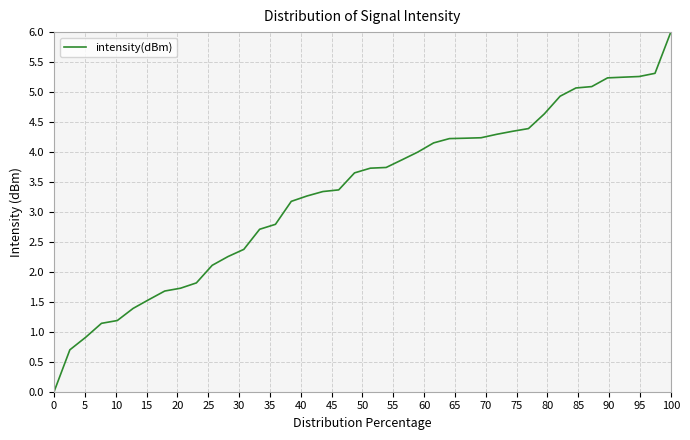

How many lines are shown in the chart?

1